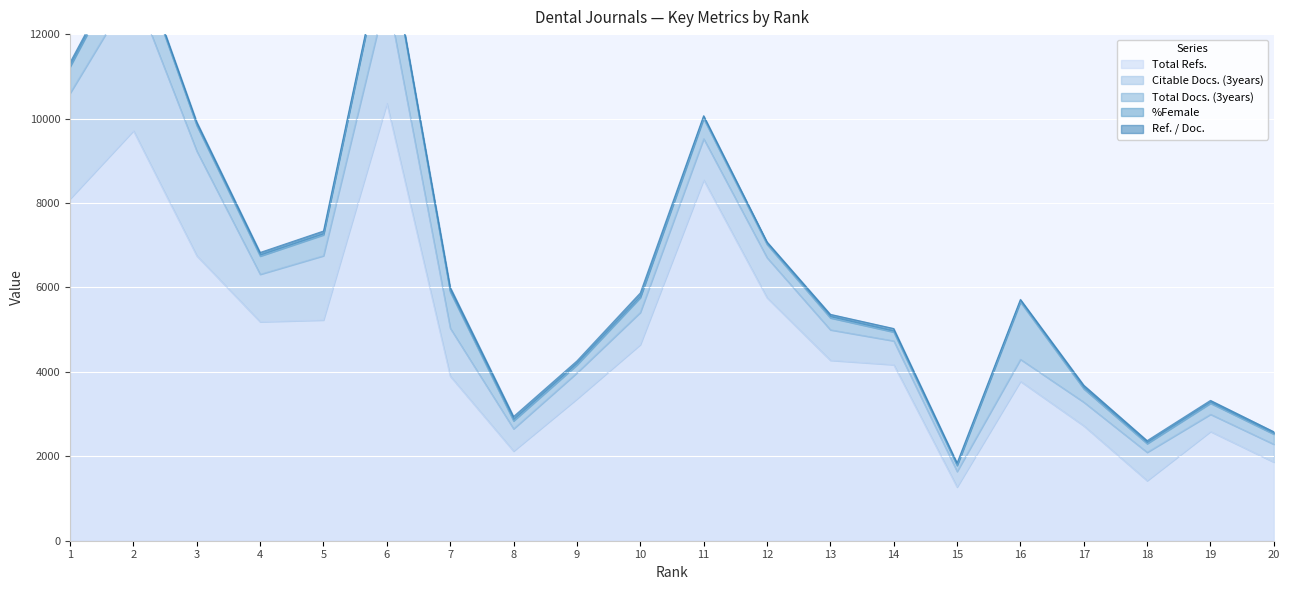

What is the spread (max minus min) of values at 9?

3315